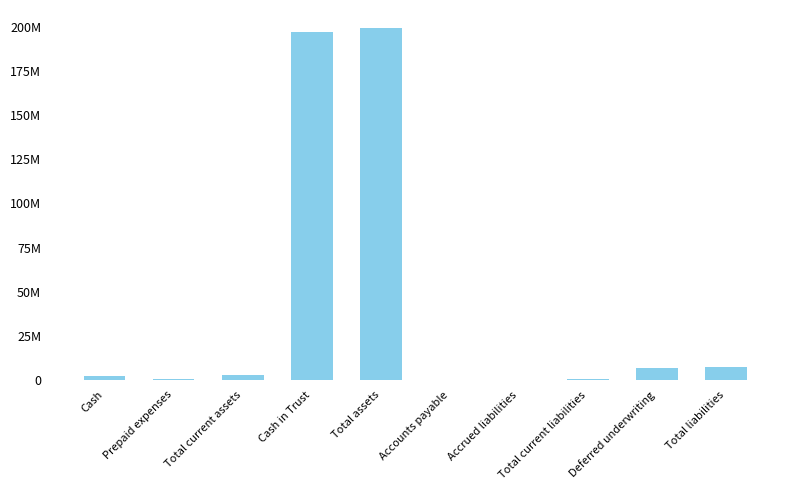

Are the bars horizontal?

No